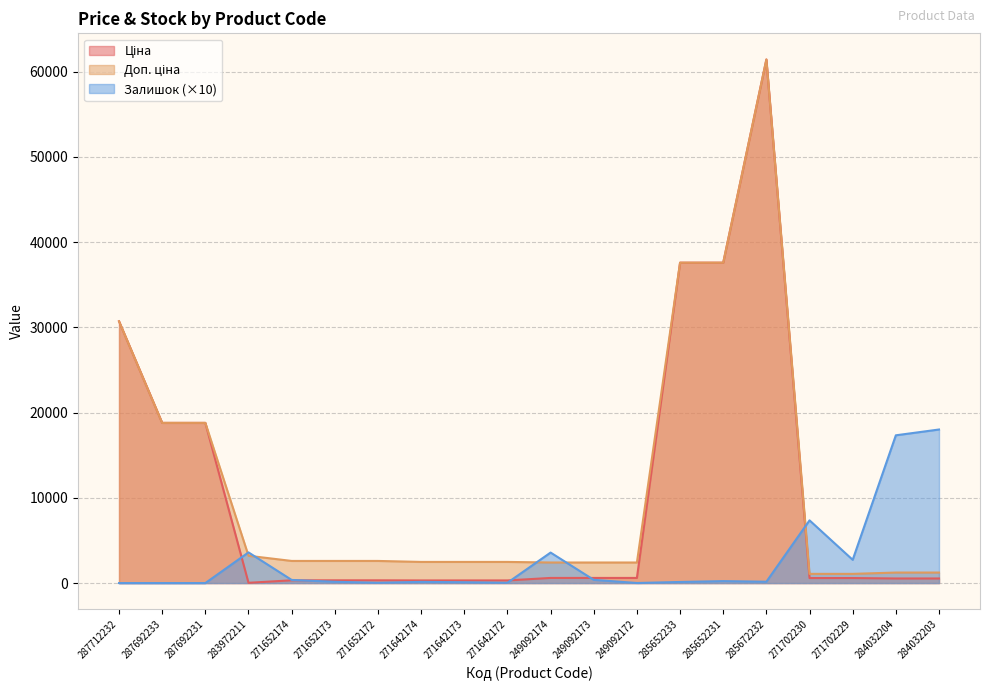

What are all the series names shown in the legend?

Ціна, Доп. ціна, Залишок